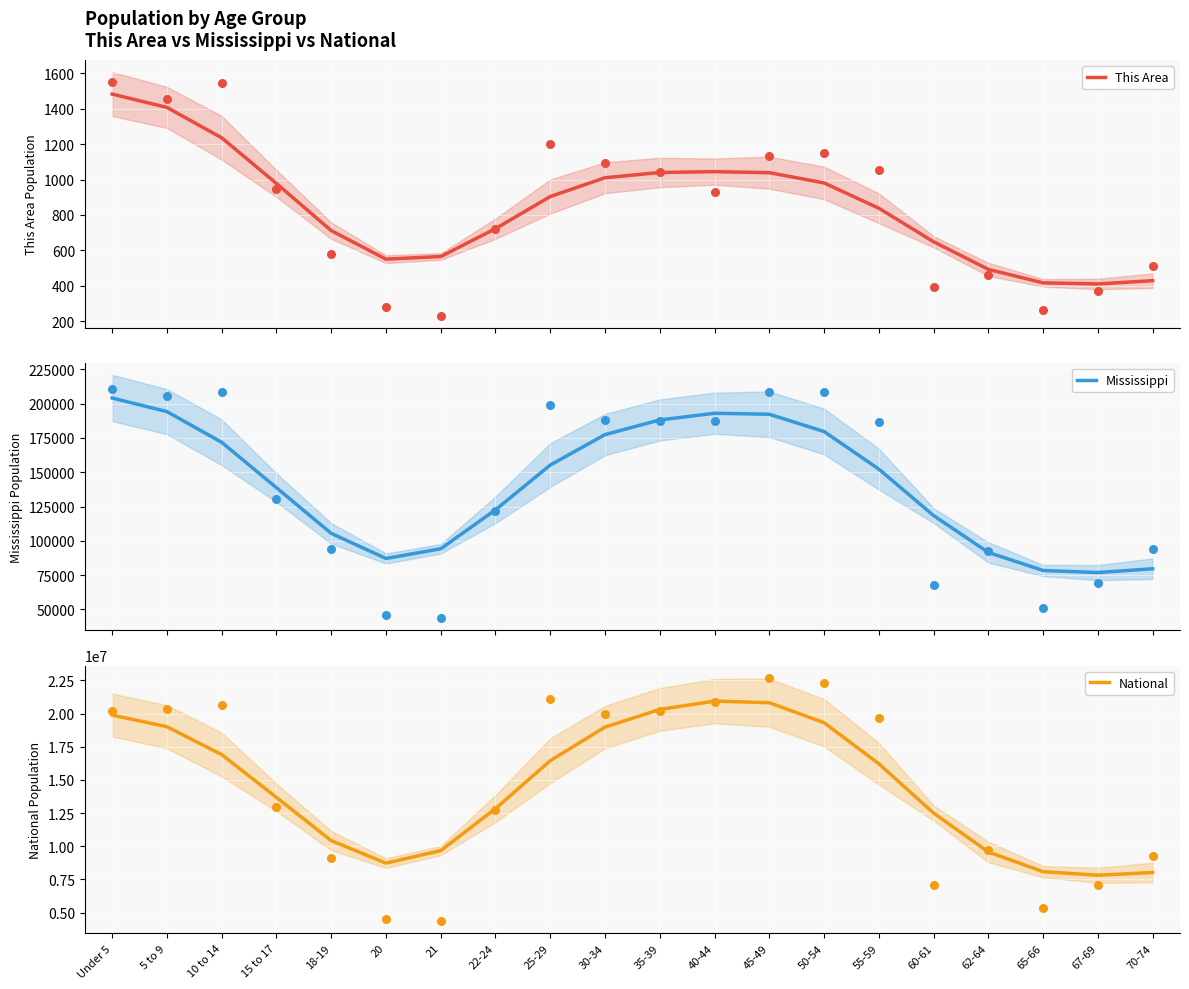

Is the value of Mississippi at 18-19 greater than the value of This Area at 21?

Yes